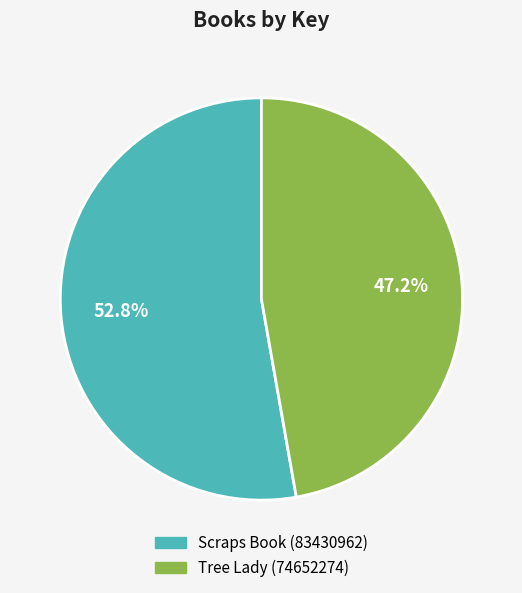

The Scraps Book (83430962) slice represents 60% of the pie. True or false?

False